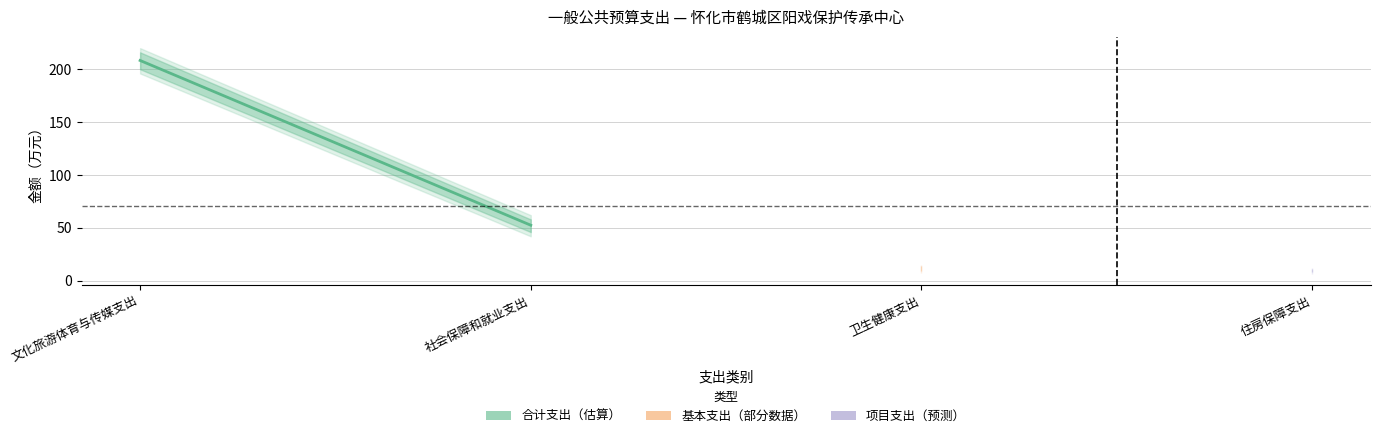

How many data points are above 208?

1